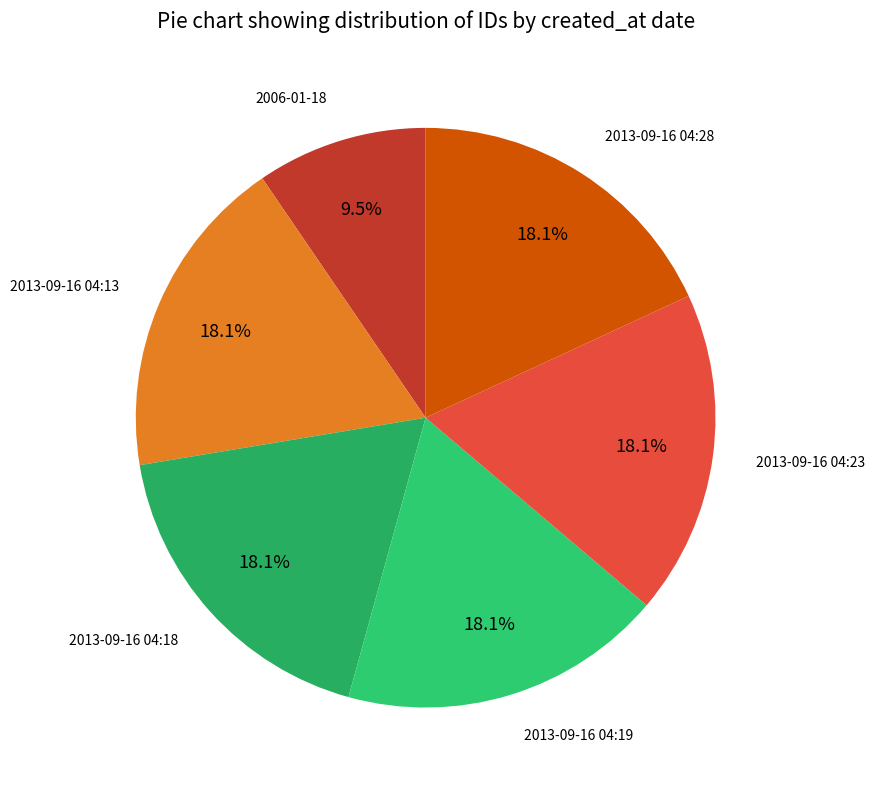

What is the ratio of the value at 2013-09-16 04:13 to the value at 2006-01-18?

1.9